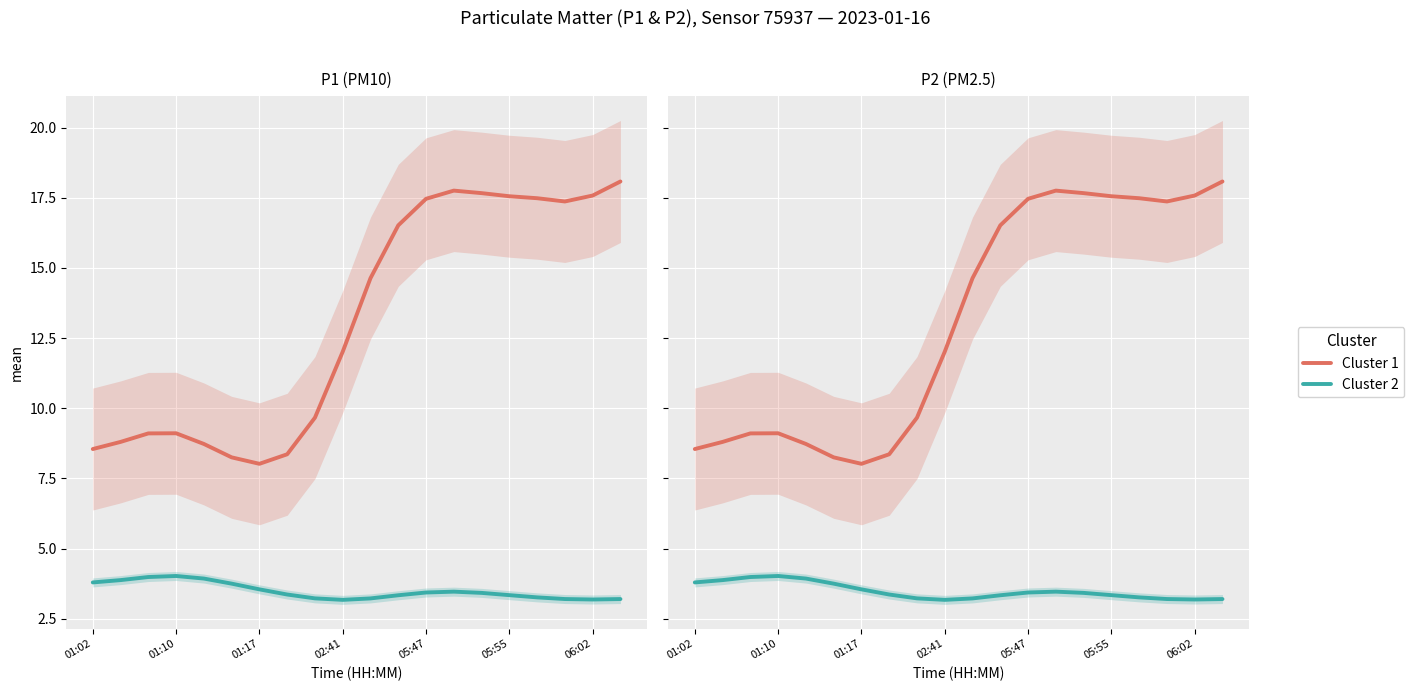

How many lines are shown in the chart?

2